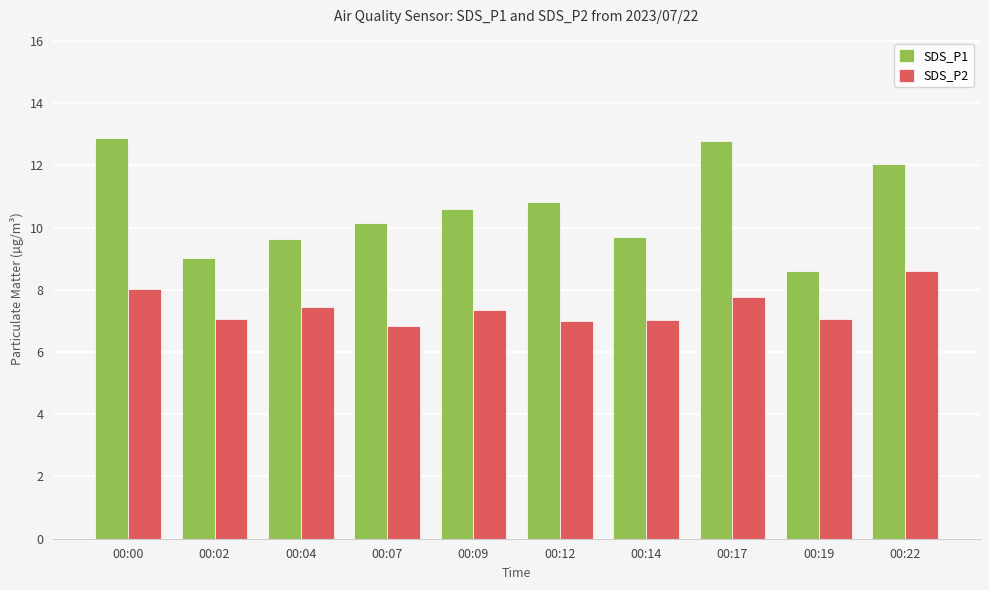

What is the sum of the SDS_P1 values at 00:19 and 00:09?

19.2